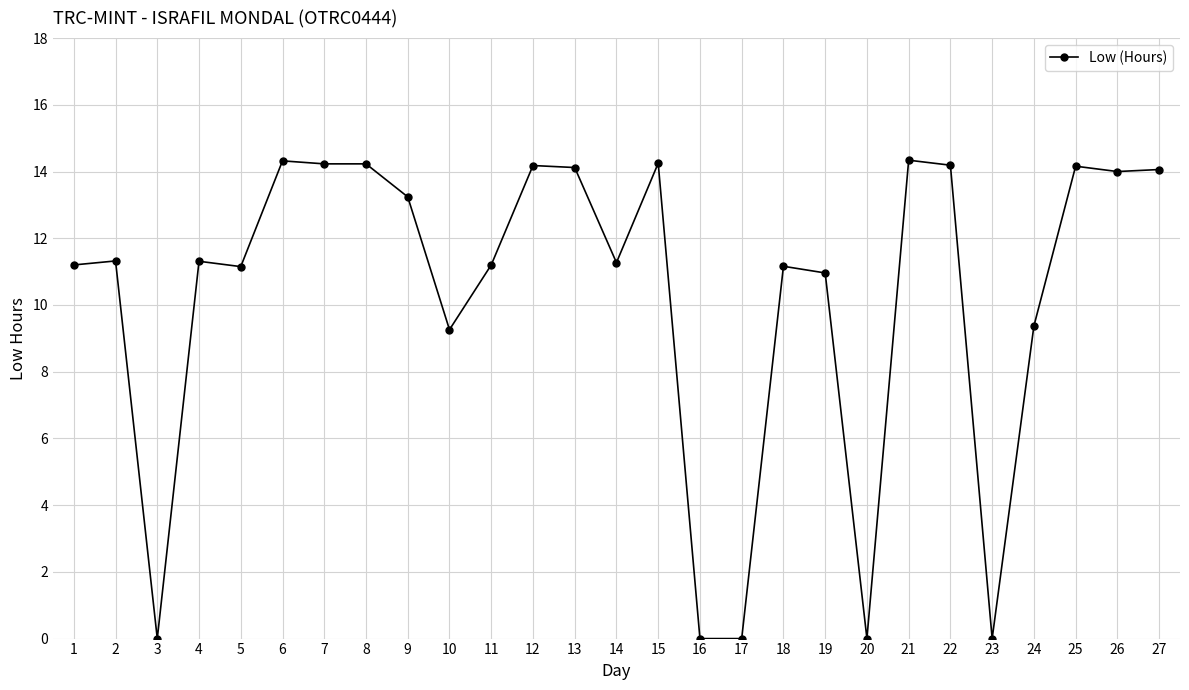

Approximately how many times larger is the value at 13 compared to 22?

1.0